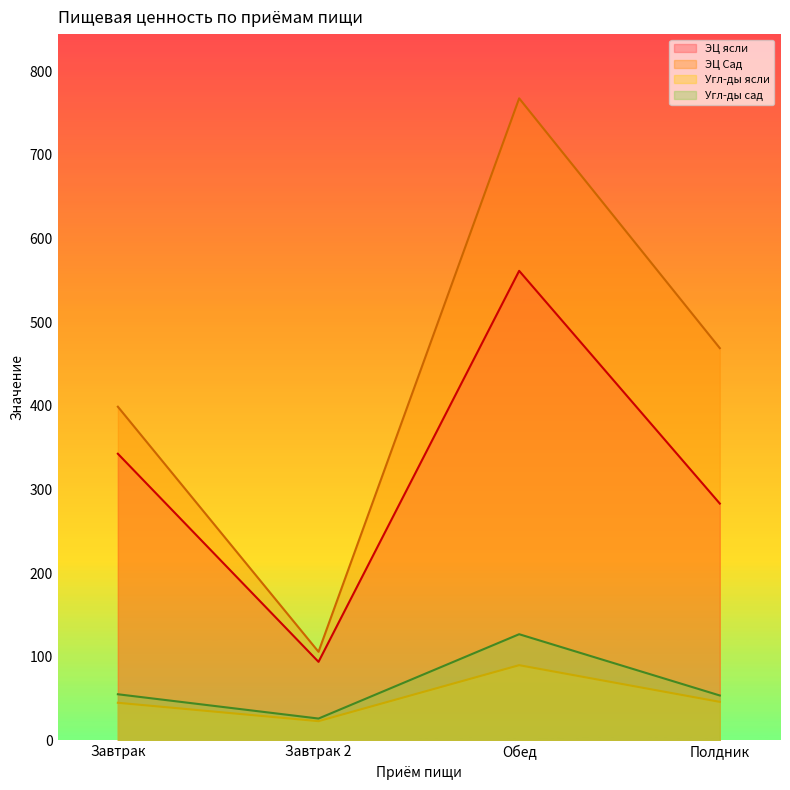

What is the sum of the Угл-ды ясли values at Завтрак 2 and Полдник?

69.2